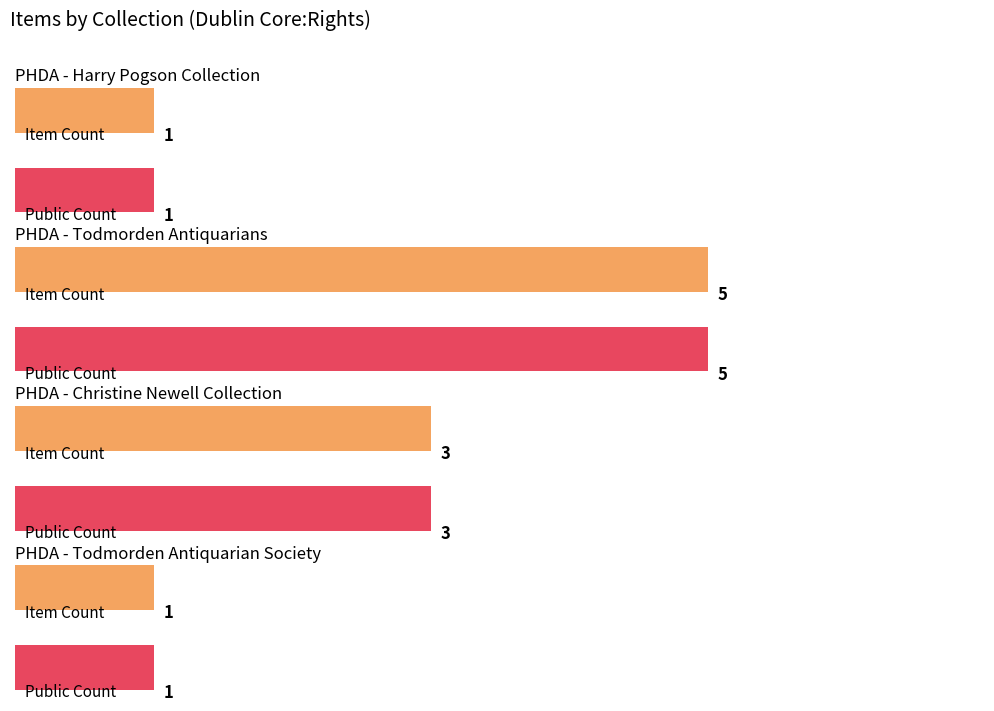

What position from the left is PHDA - Todmorden Antiquarians?

2